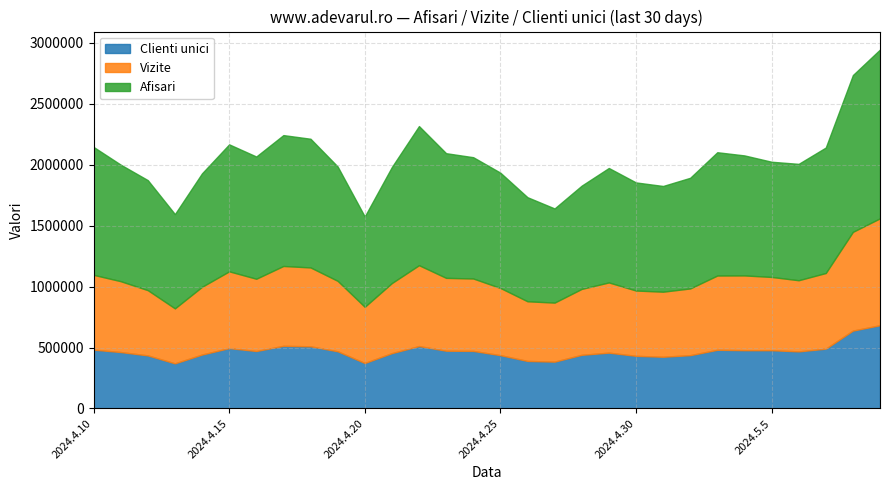

Between 2024.4.28 and 2024.5.3, which series saw the biggest shift?

Afisari